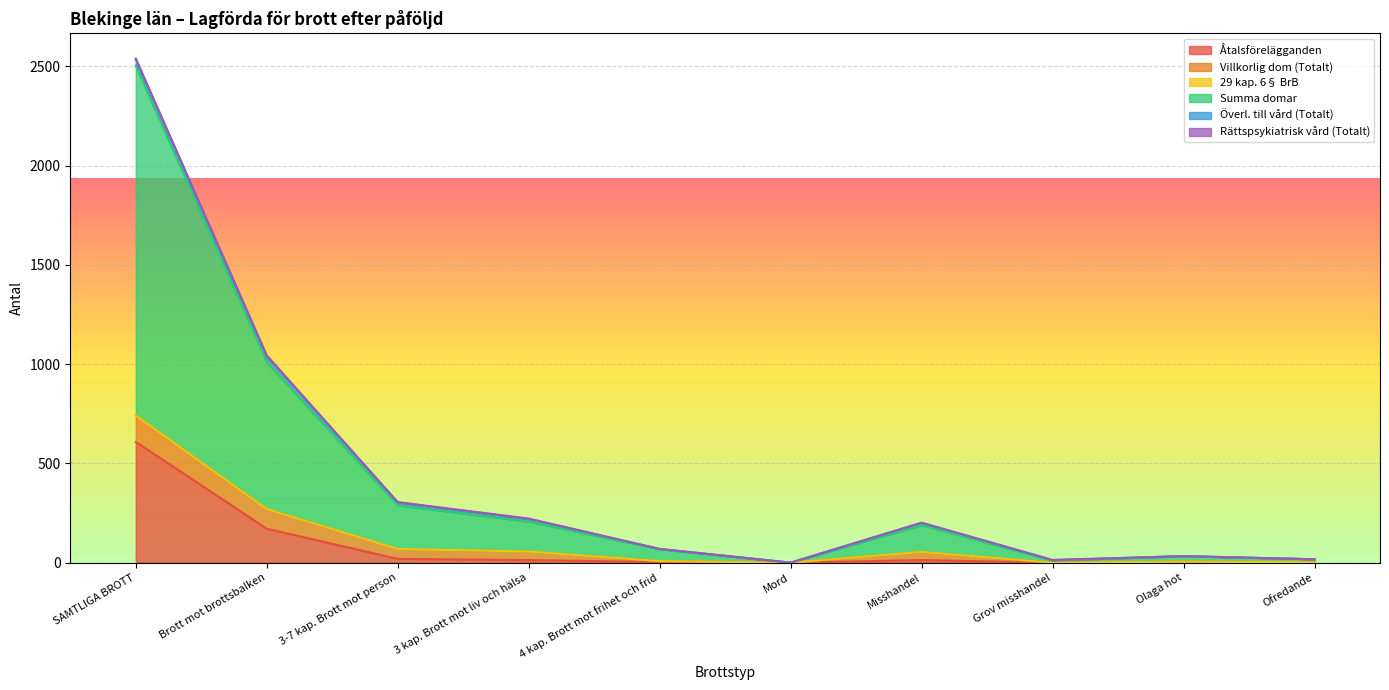

What is the highest value of the Åtalsförelägganden series?

608